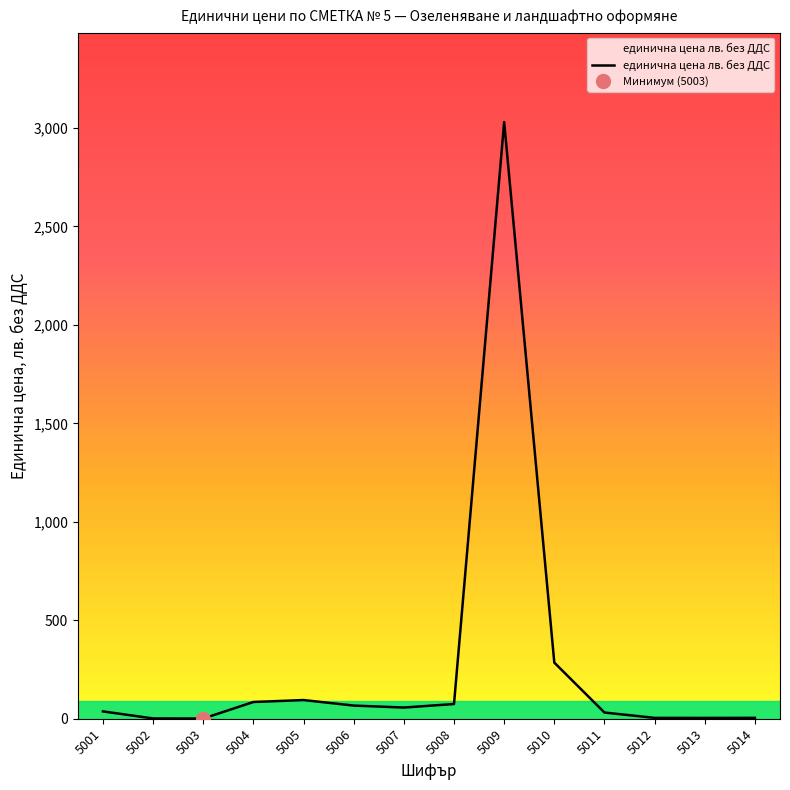

What is the difference between the maximum and minimum values?

3028.6